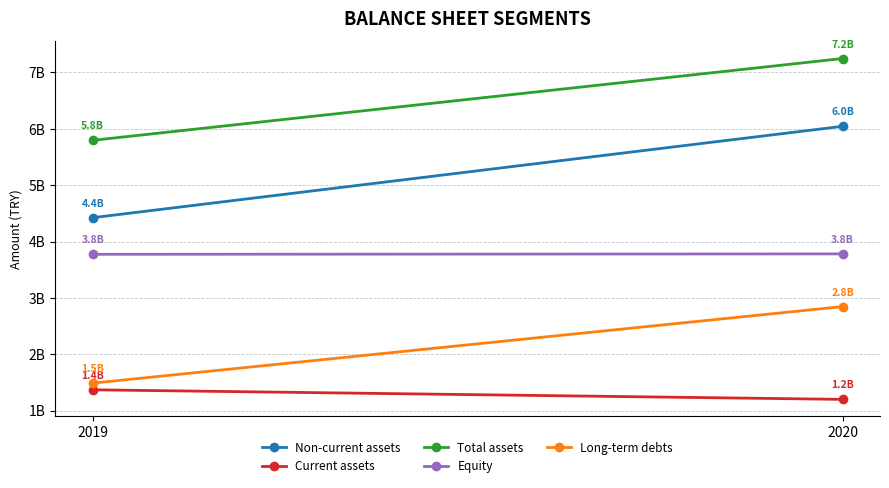

Which has a higher value, 2019 or 2020?

2020